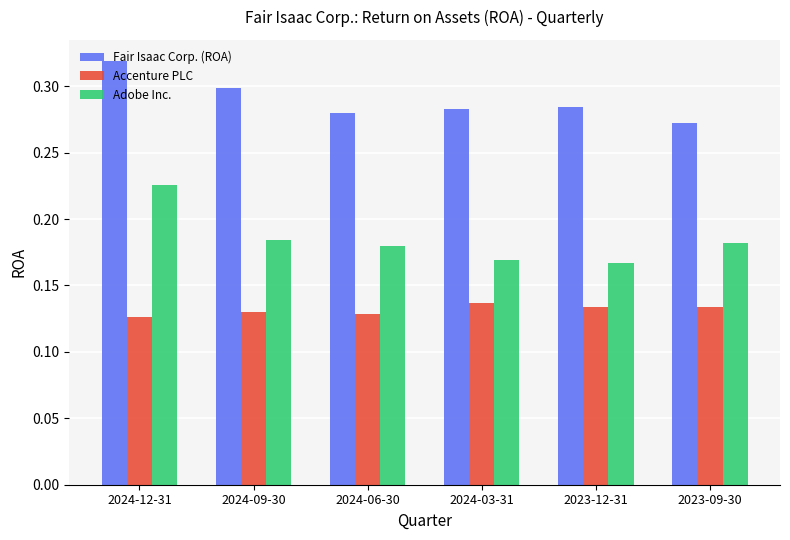

Rank the series by their average value, from highest to lowest.

Fair Isaac Corp. (ROA), Adobe Inc., Accenture PLC